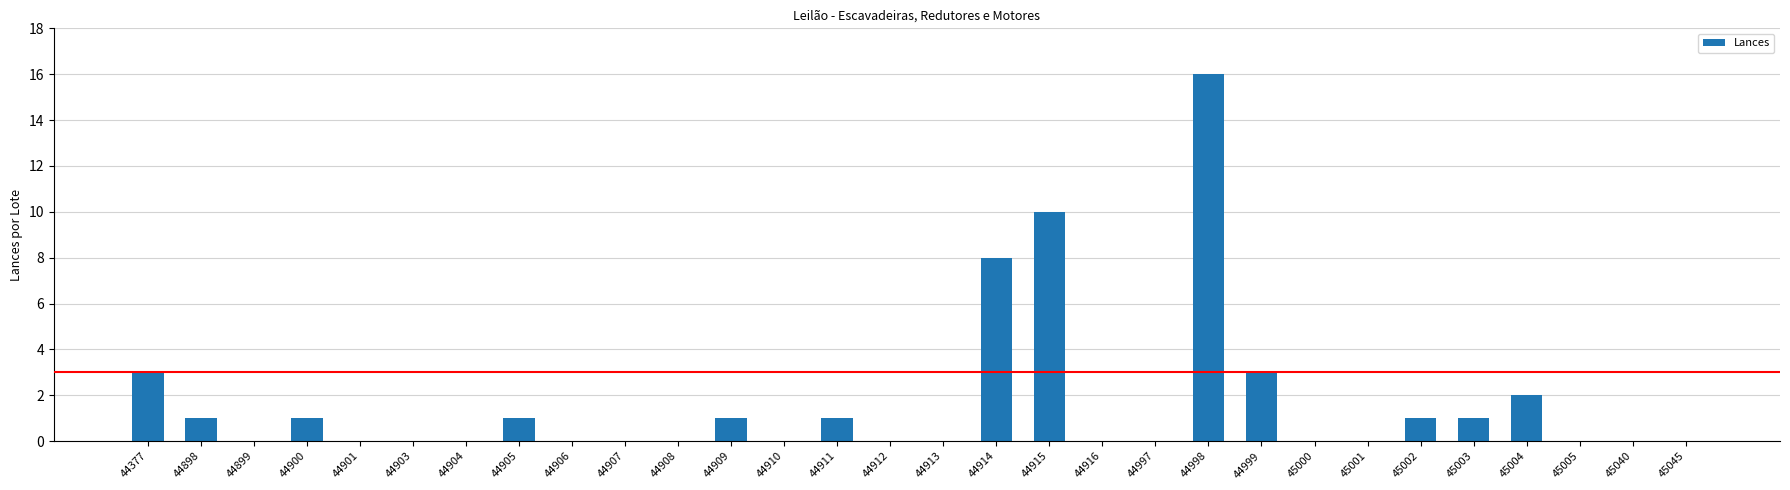

Where is the data nearest to the value 8?

44914